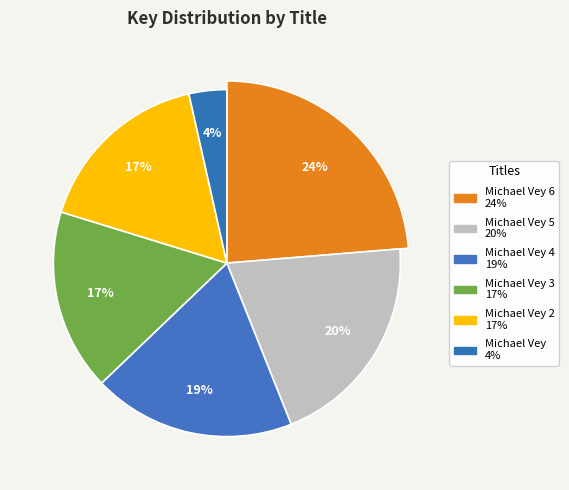

To the nearest percent, what portion does Michael Vey 3 represent?

17%